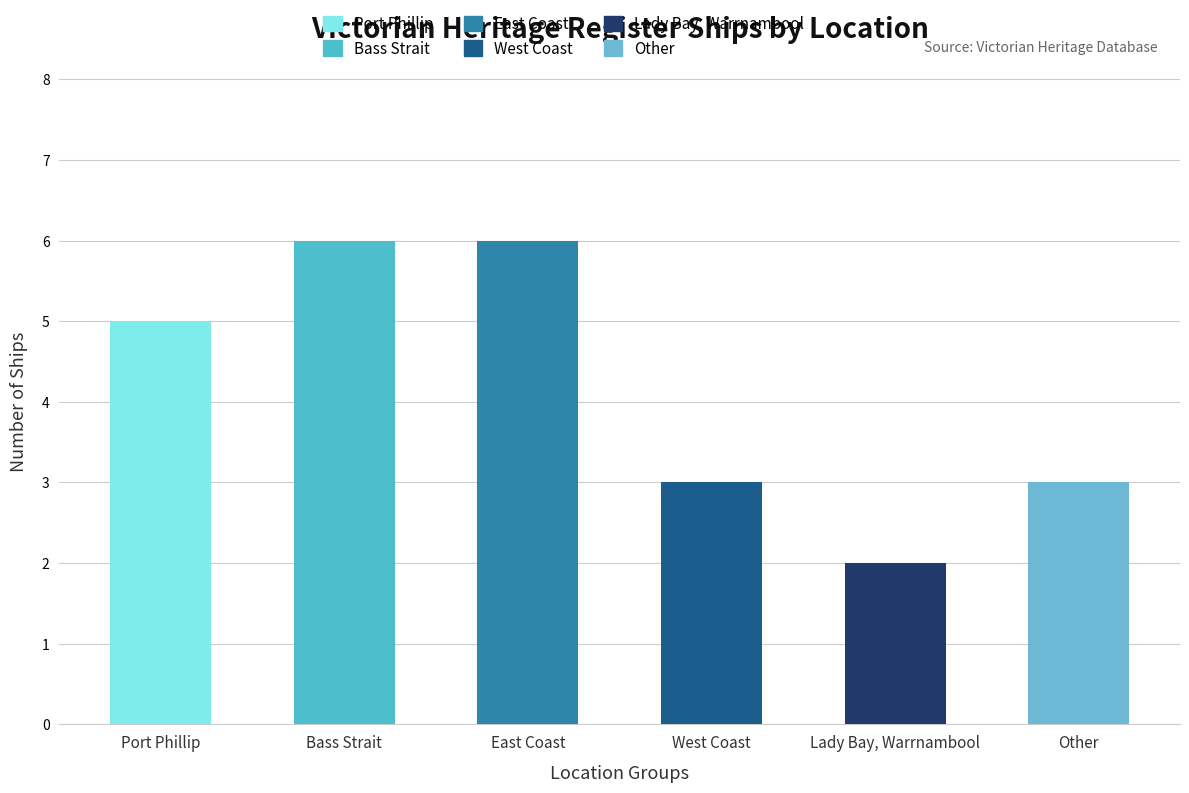

Reading right to left, list all the values displayed in this chart.

3	2	3	6	6	5